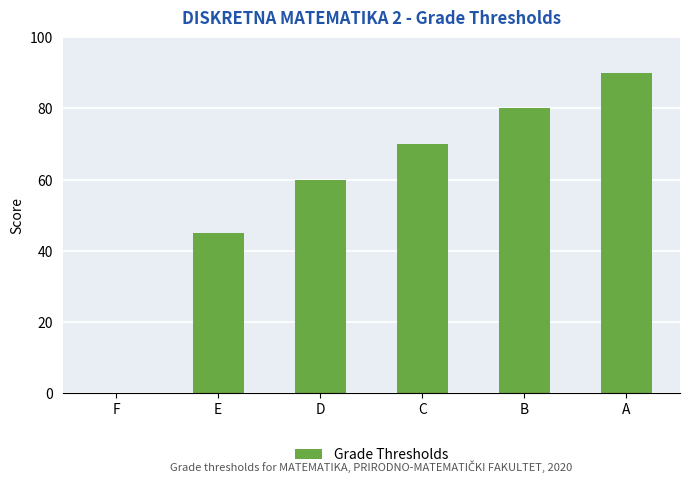

What is the change in value from F to B?

+80